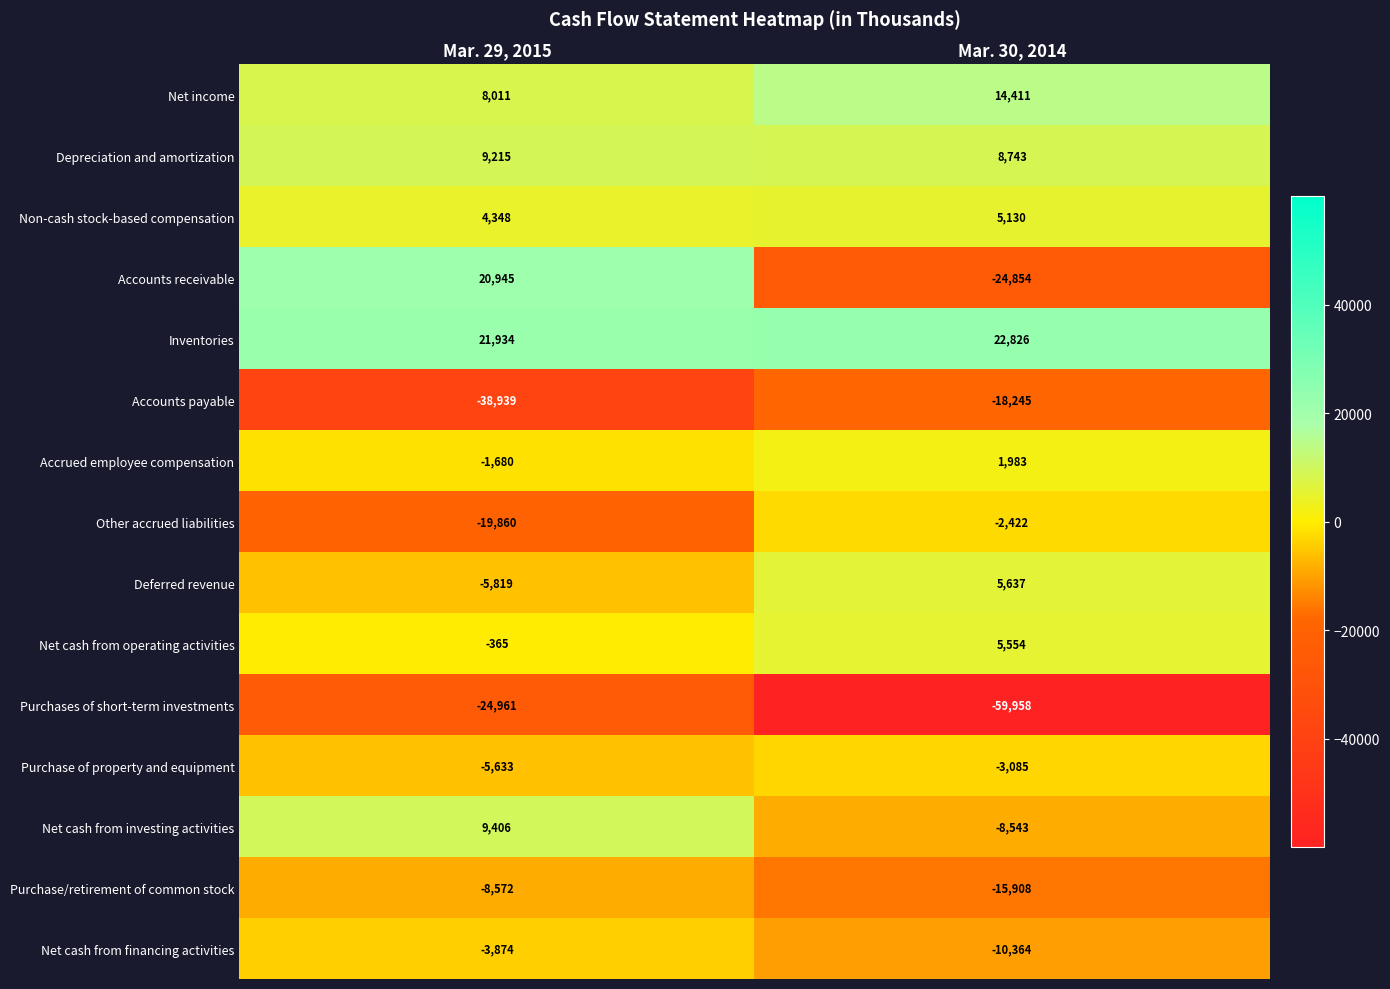

What is the greatest value displayed?

22826